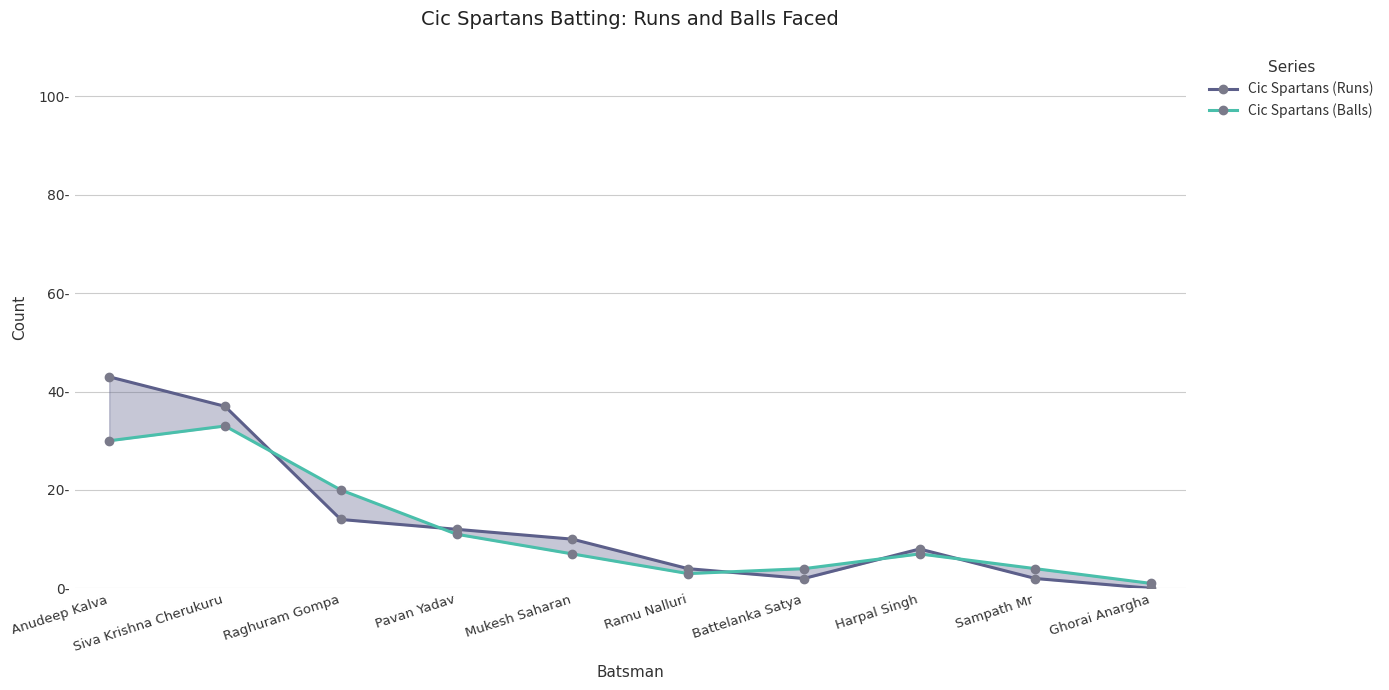

Does the chart have visible grid lines?

Yes